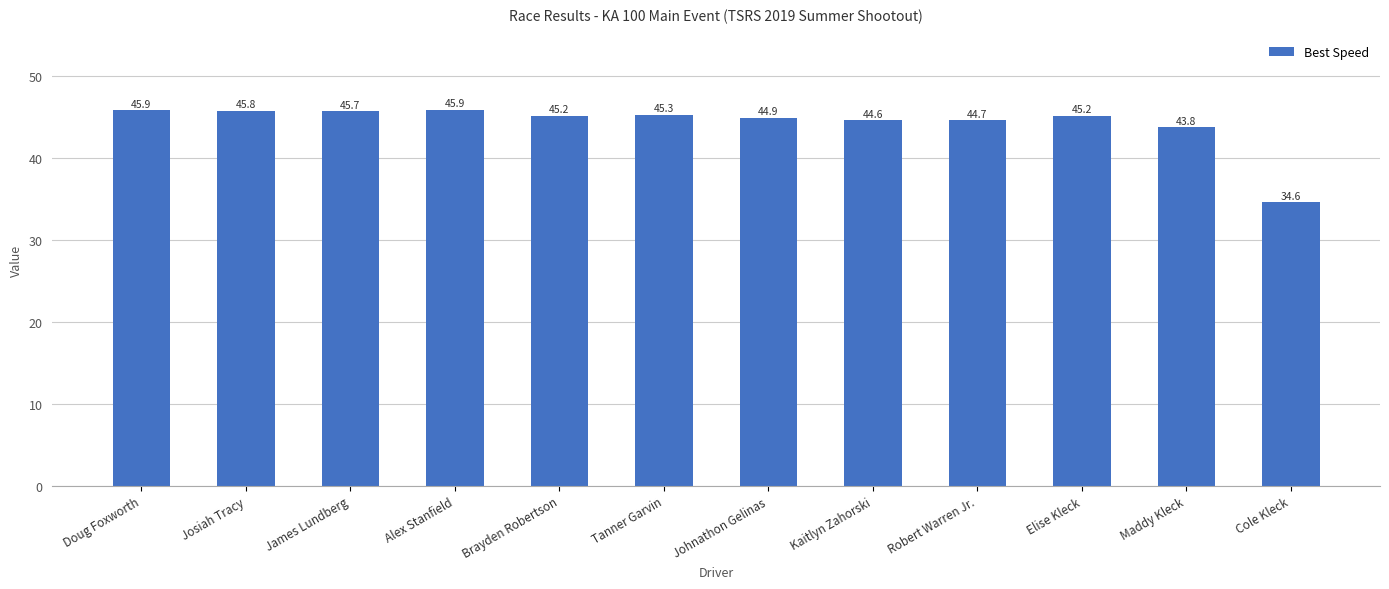

How many bars are there in total?

12